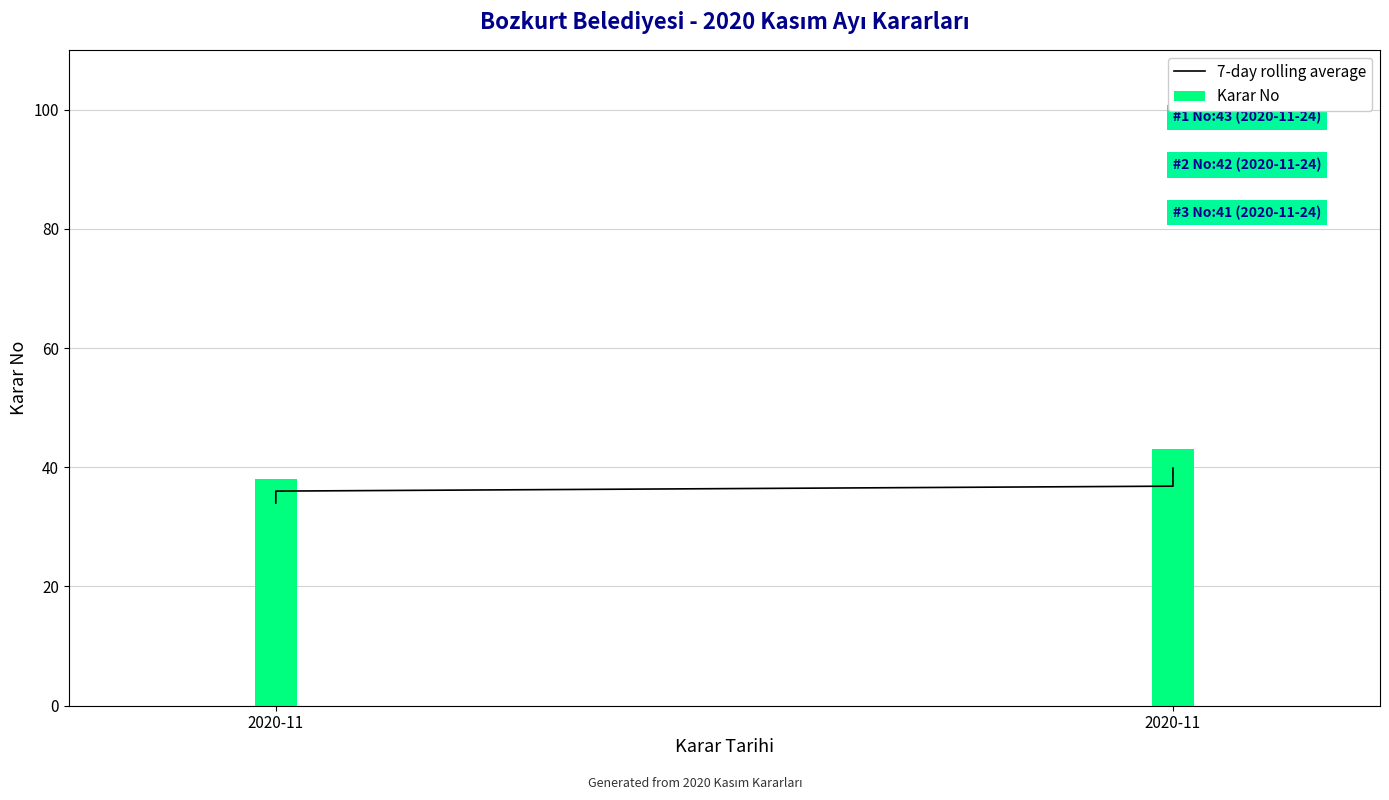

Which series has the largest range (max minus min)?

Karar No